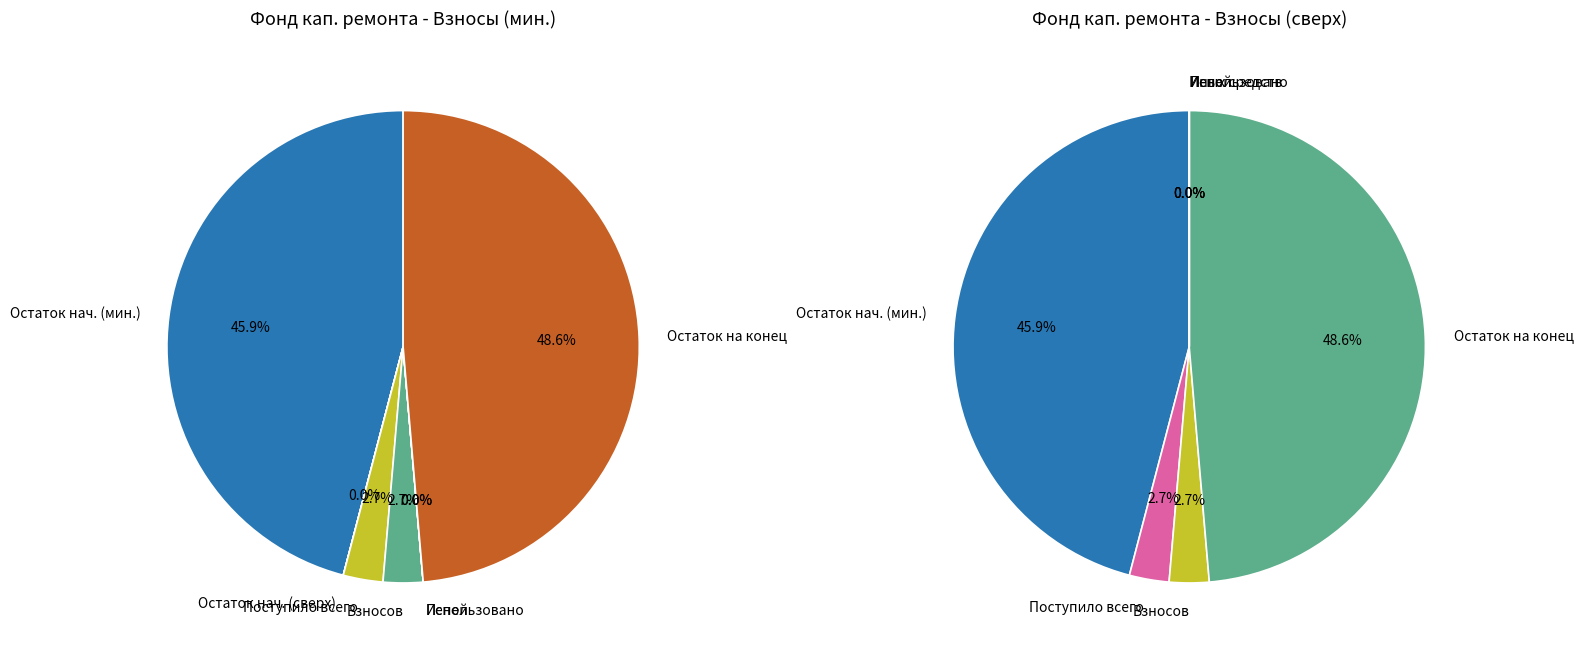

What percentage do Пеней and Взносов together represent?

2.7%